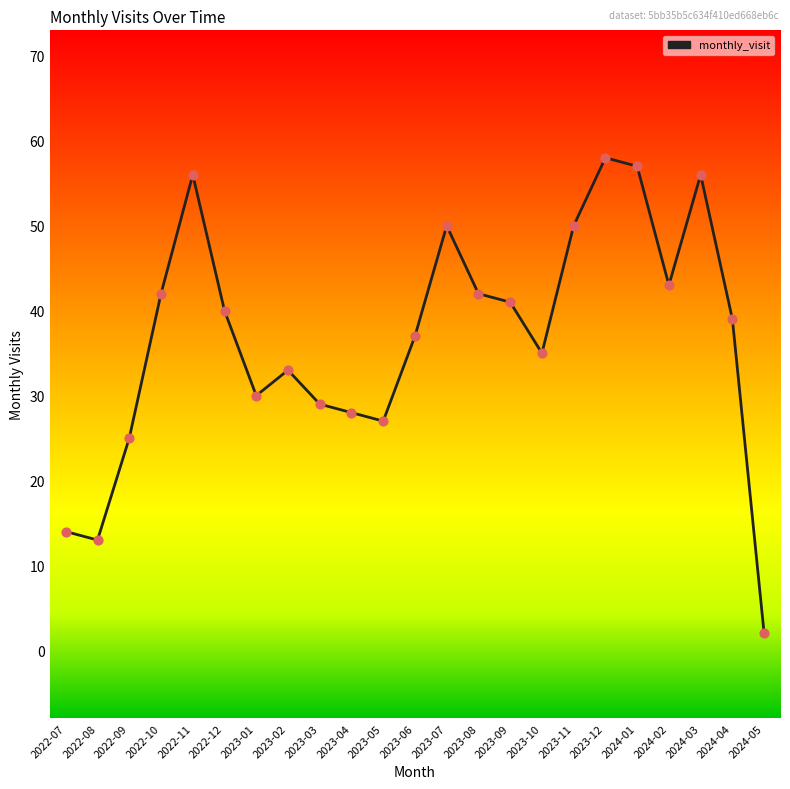

Approximately how many times larger is the value at 2023-03 compared to 2024-03?

0.5